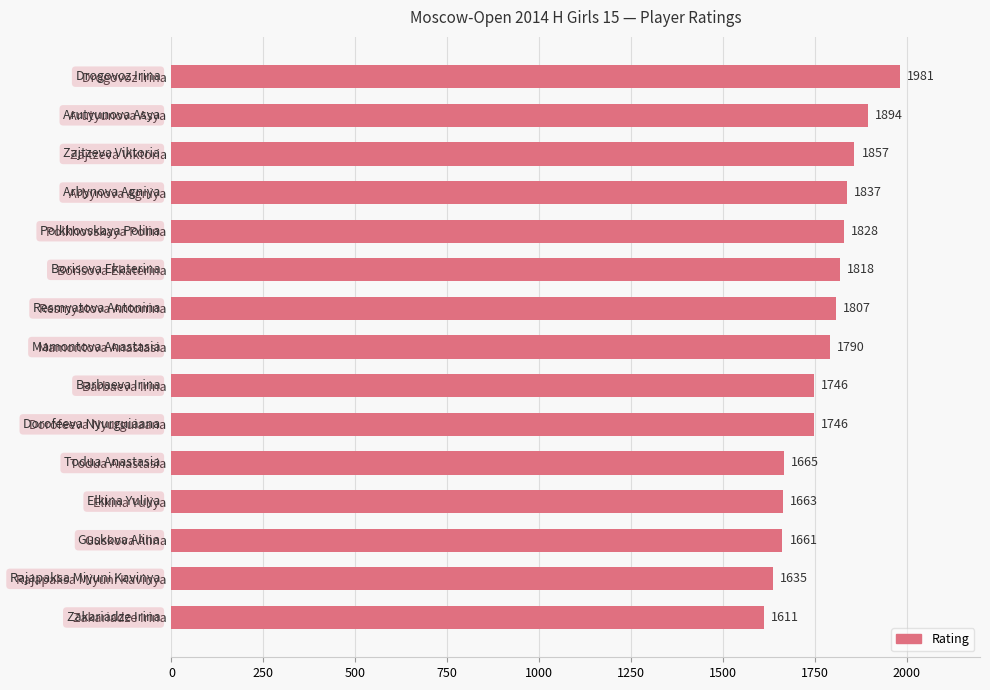

What value does the data have at Arutyunova Asya?

1894